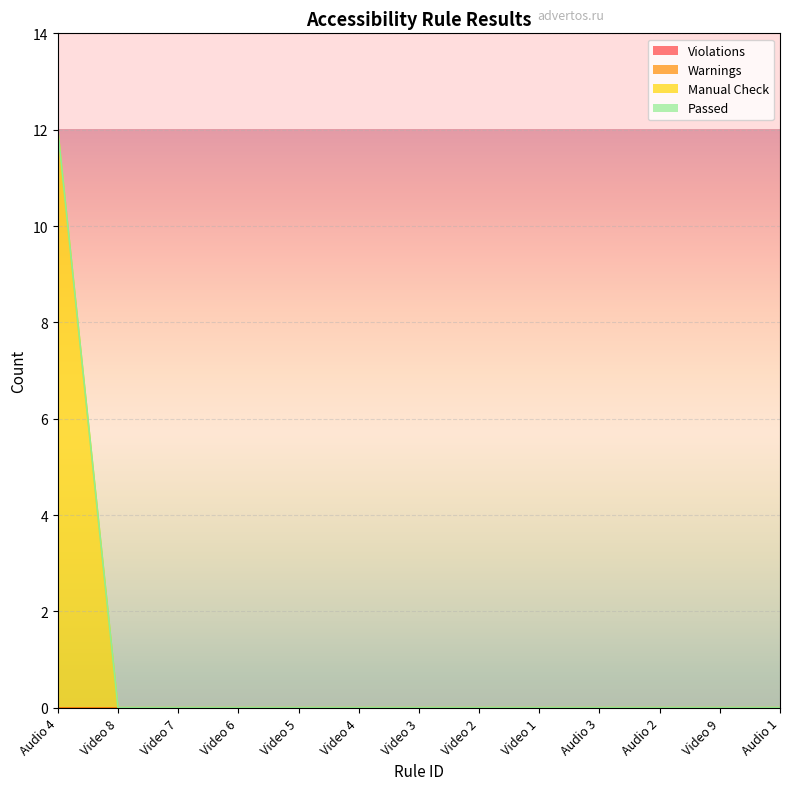

What position from the left is Audio 4?

1